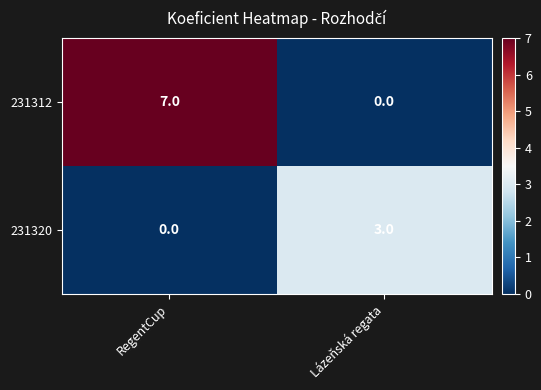

List the series in order of their peak value, highest first.

231312, 231320